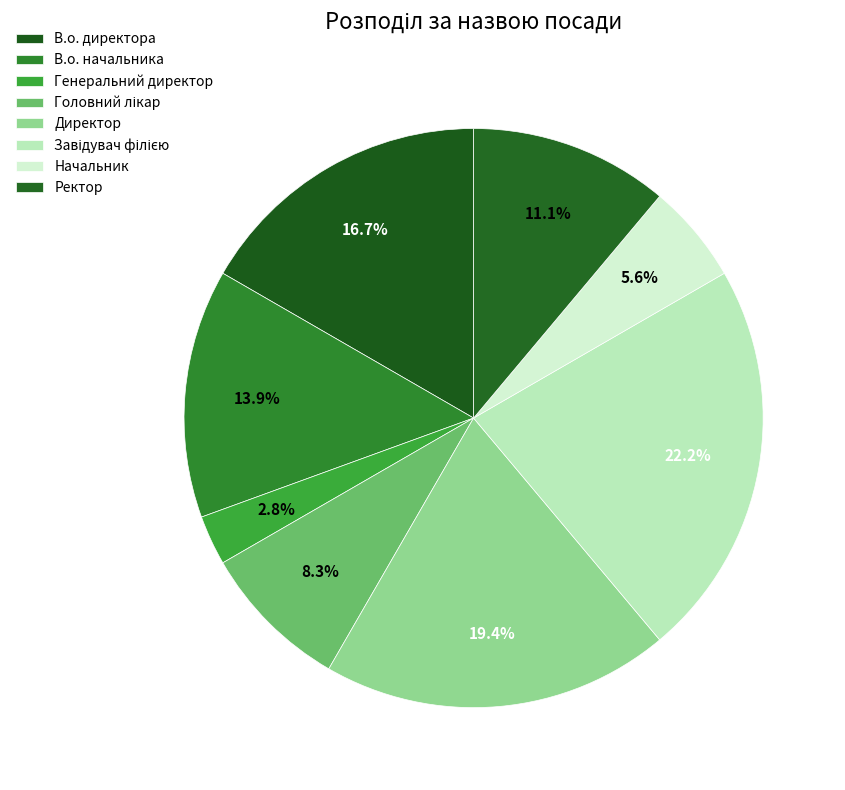

Is Директор the majority of the pie?

No